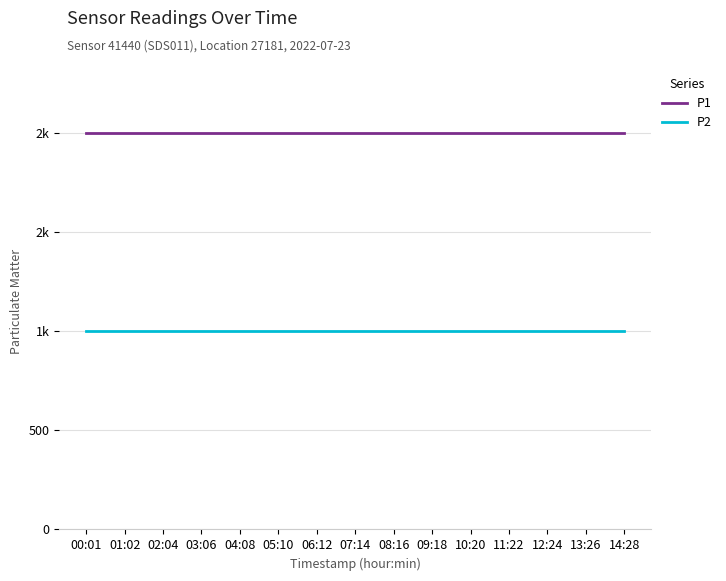

At which label is P2 closest to 999?

00:01